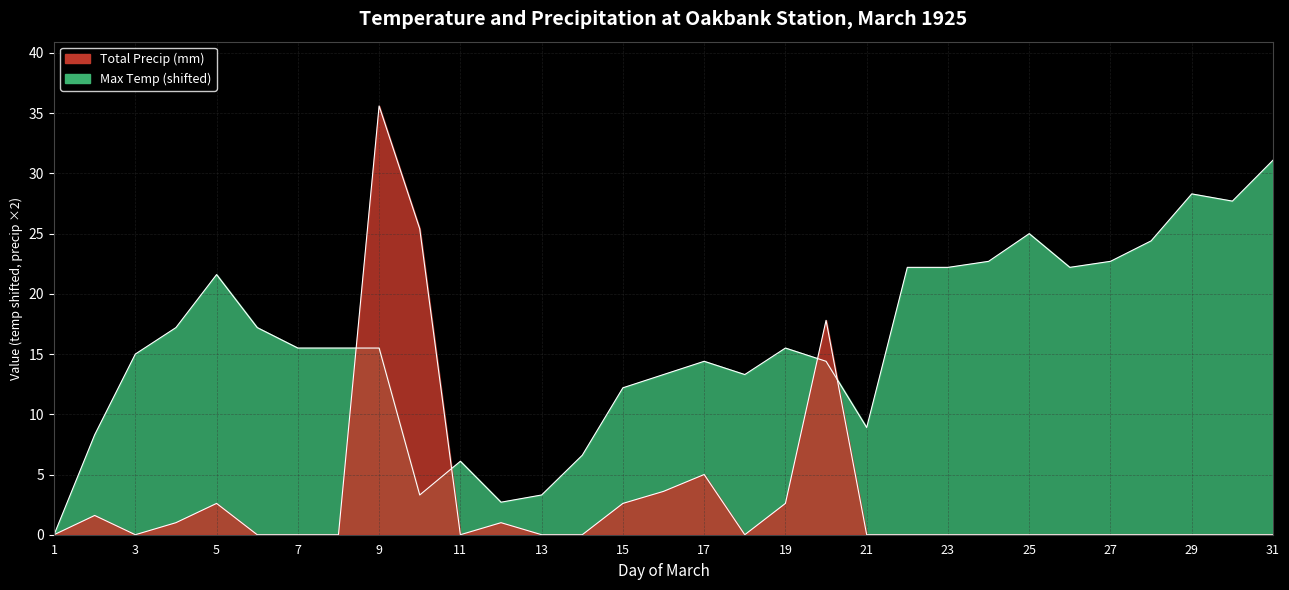

The value of Max Temp (°C) at 10 is 1.5. True or false?

False